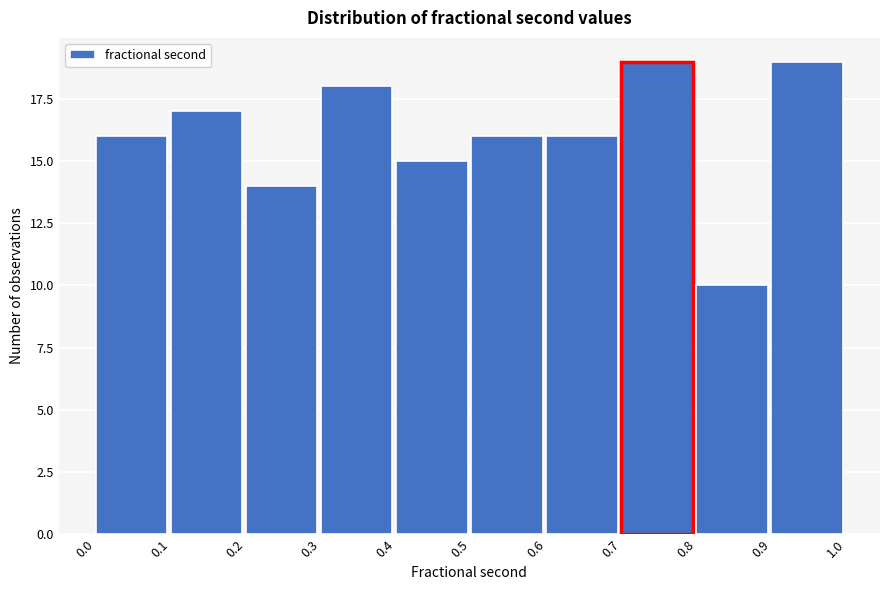

Reading left to right, list every bar in this chart as the range it spans on the x-axis followed by its height. The values are not printed on the chart, so give them approximately, as read against the axis.

0.0 to 0.1: 16
0.1 to 0.2: 17
0.2 to 0.3: 14
0.3 to 0.4: 18
0.4 to 0.5: 15
0.5 to 0.6: 16
0.6 to 0.7: 16
0.7 to 0.8: 19
0.8 to 0.9: 10
0.9 to 1.0: 19